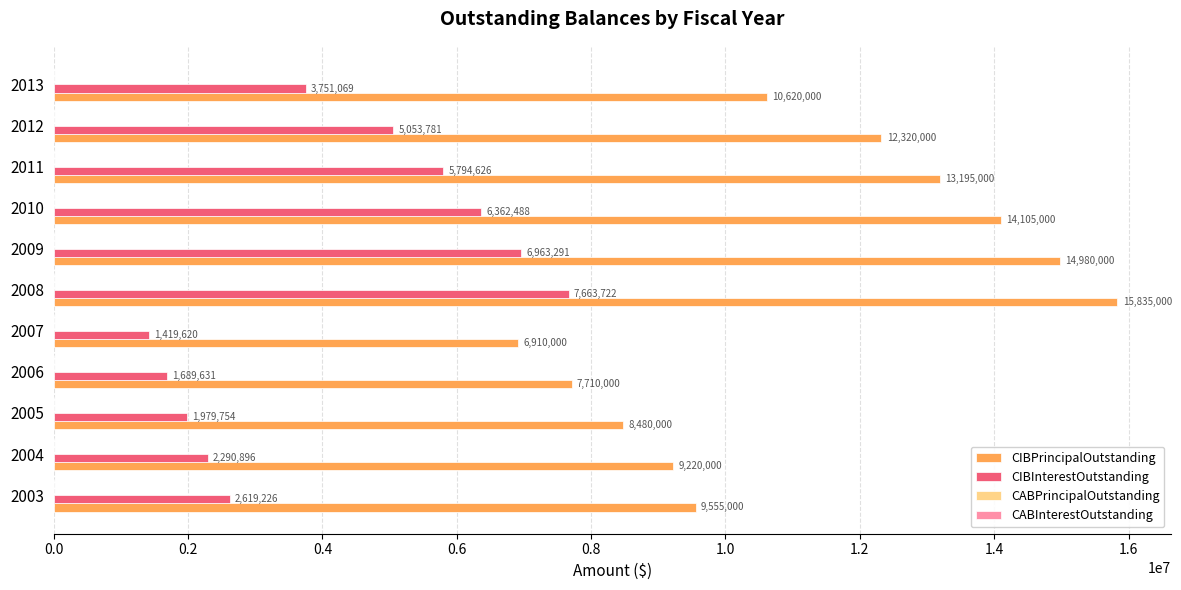

At which category does the chart reach its peak across all series?

2008